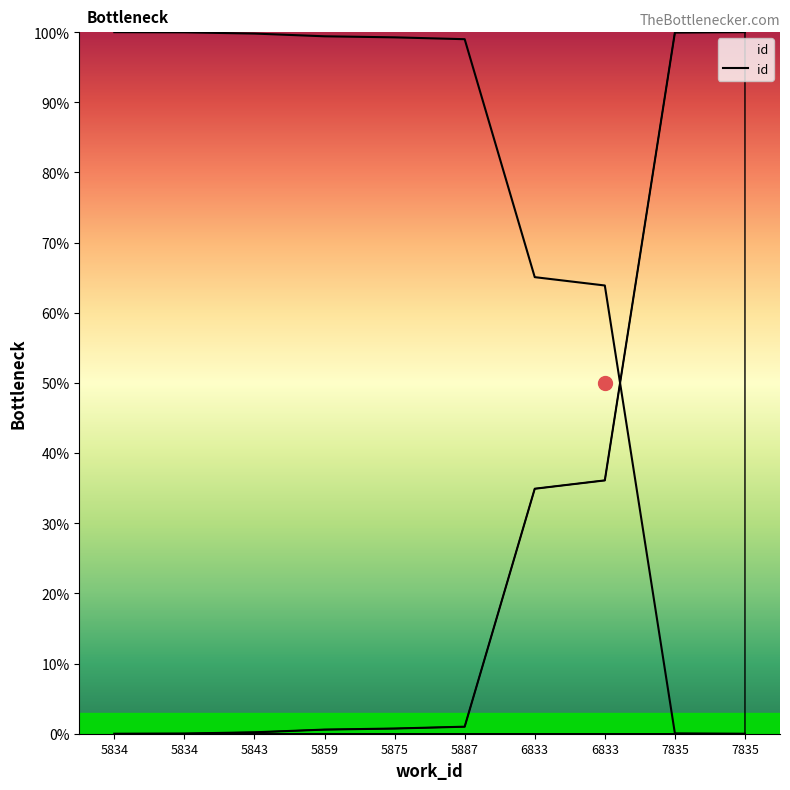

What is the difference between the maximum and minimum values?

100.0